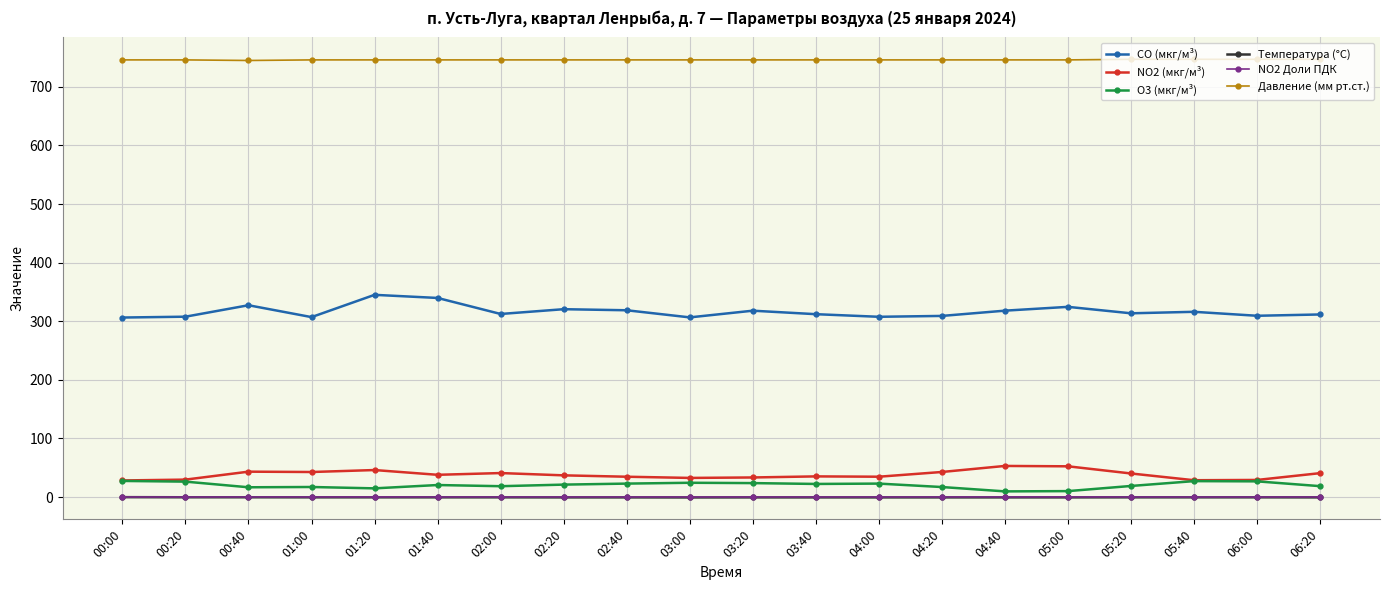

Where is the first local maximum for CO (мкг/м³)?

00:40